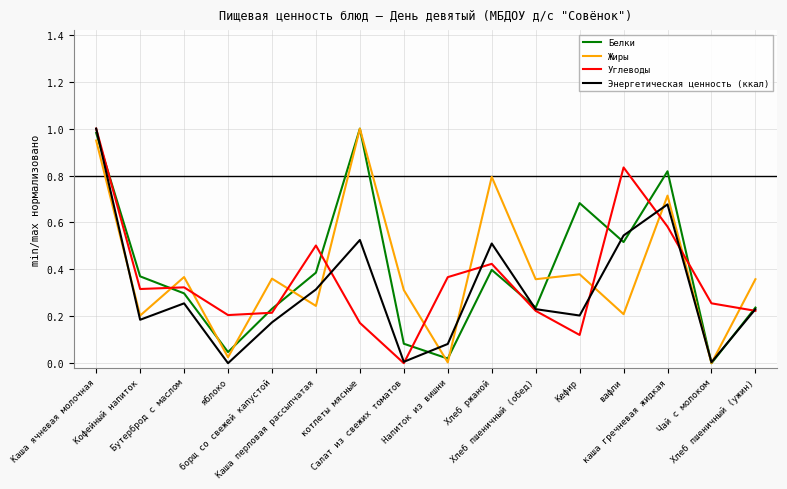

The value of Жиры at Салат из свежих томатов is 0.1. True or false?

False